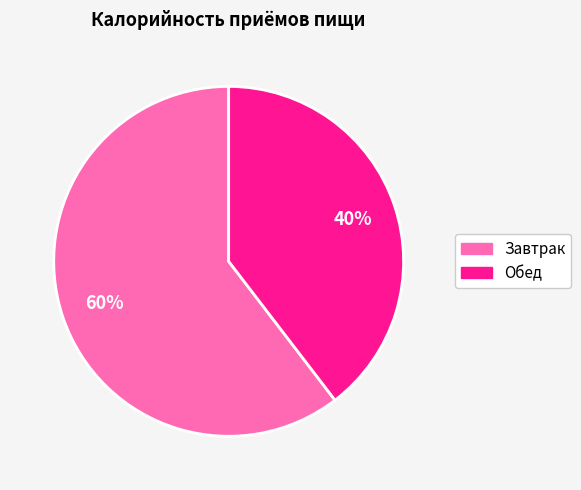

Is Обед the majority of the pie?

No